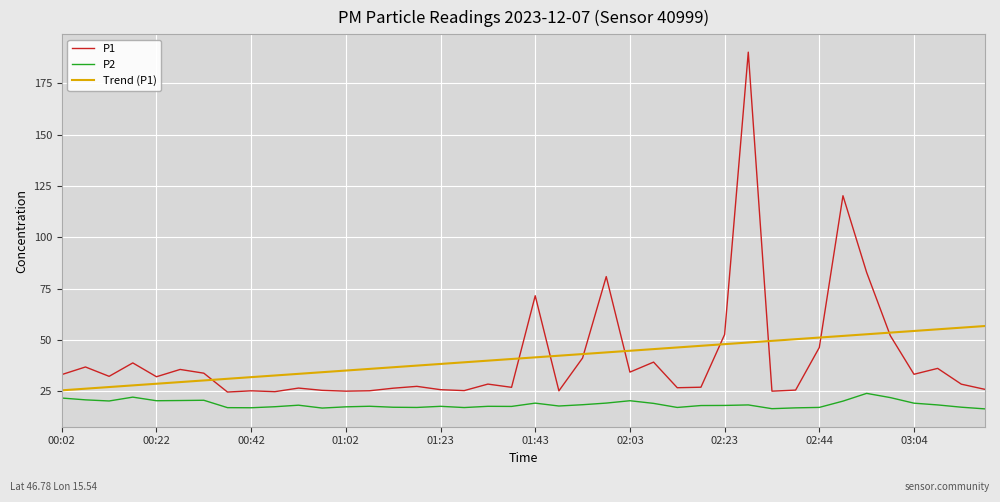

What is the minimum value for Trend (P1)?

25.5